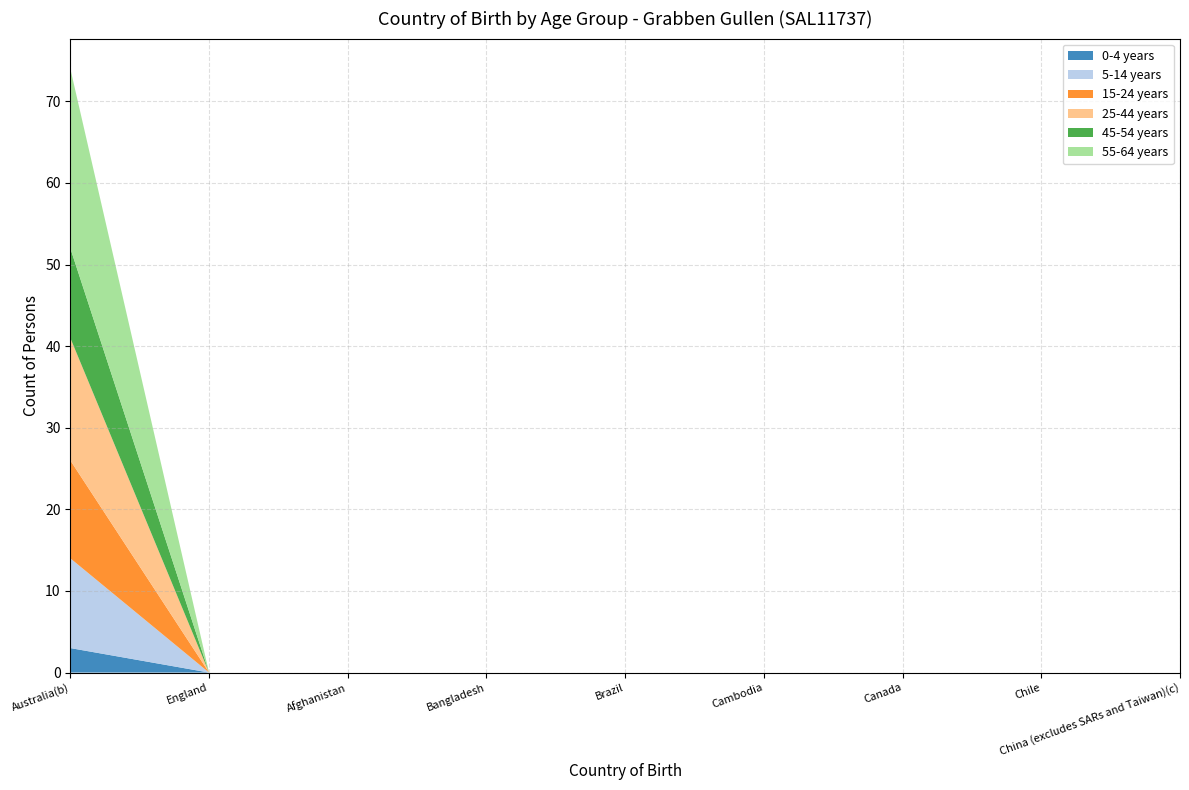

Reading left to right, transcribe all the data shown in this chart.

0-4 years: 3	0	0	0	0	0	0	0	0
5-14 years: 11	0	0	0	0	0	0	0	0
15-24 years: 12	0	0	0	0	0	0	0	0
25-44 years: 15	0	0	0	0	0	0	0	0
45-54 years: 11	0	0	0	0	0	0	0	0
55-64 years: 22	0	0	0	0	0	0	0	0